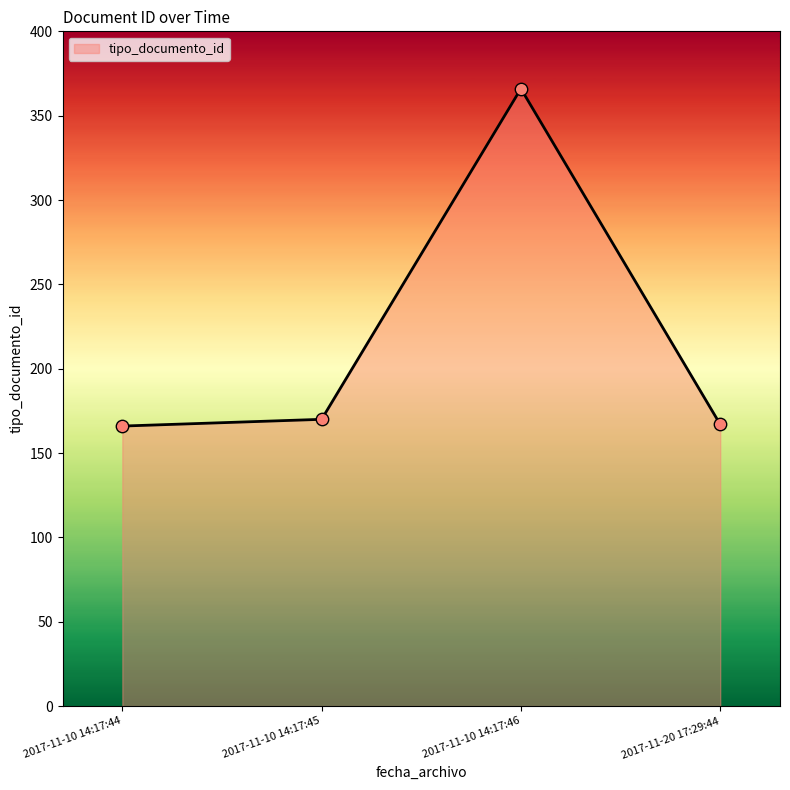

What is the change in value from 2017-11-10 14:17:46 to 2017-11-20 17:29:44?

-199